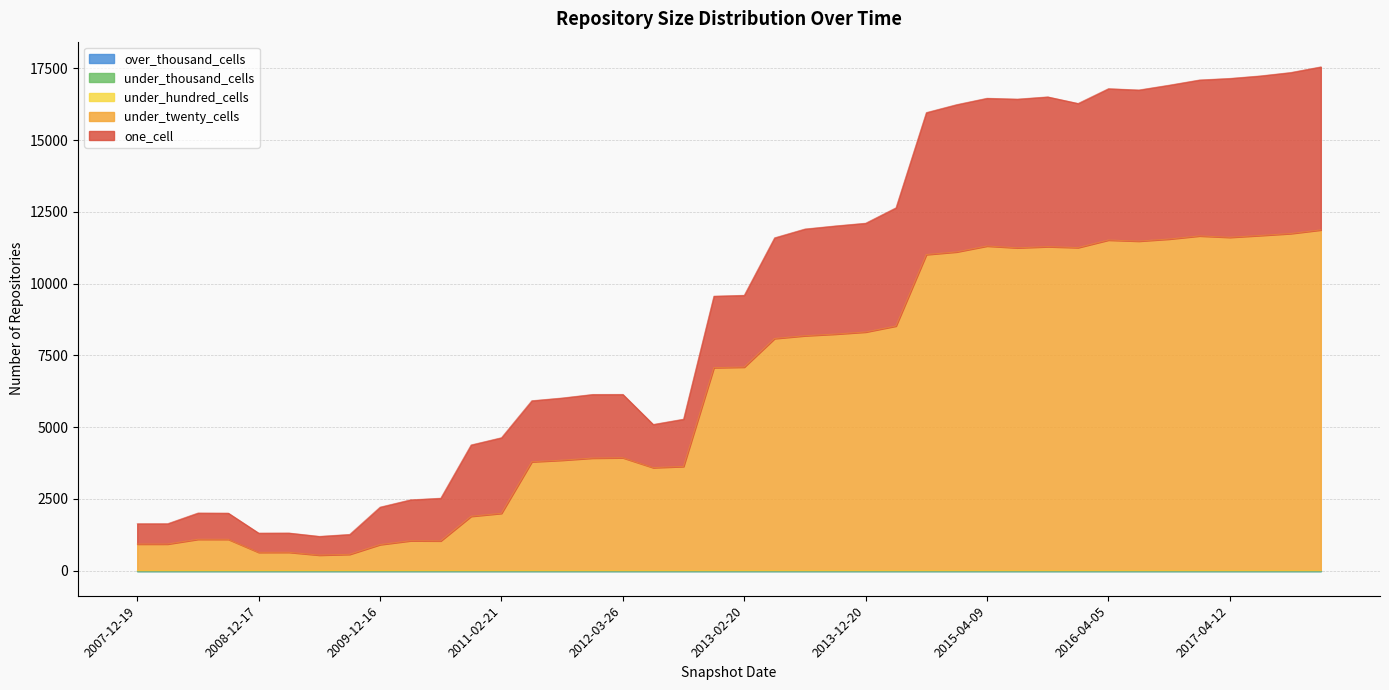

What is the lowest value of the under_twenty_cells series?

539